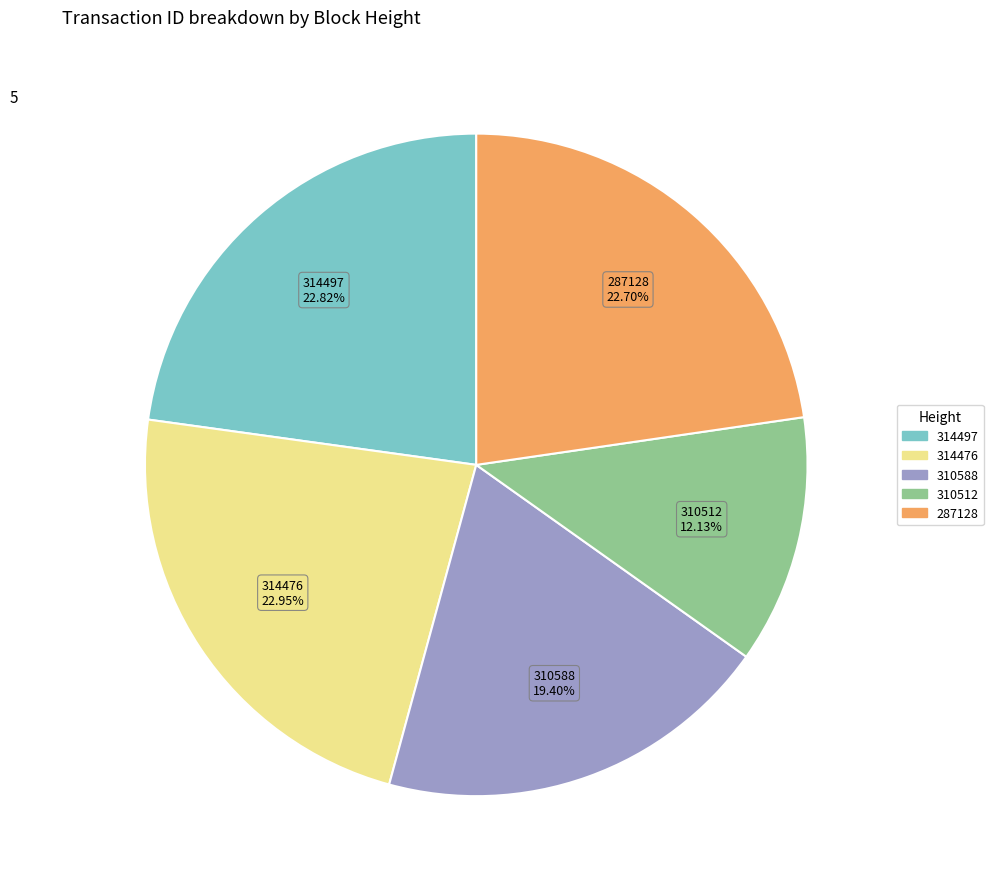

Approximately how many times larger is the value at 310588 compared to 287128?

0.9